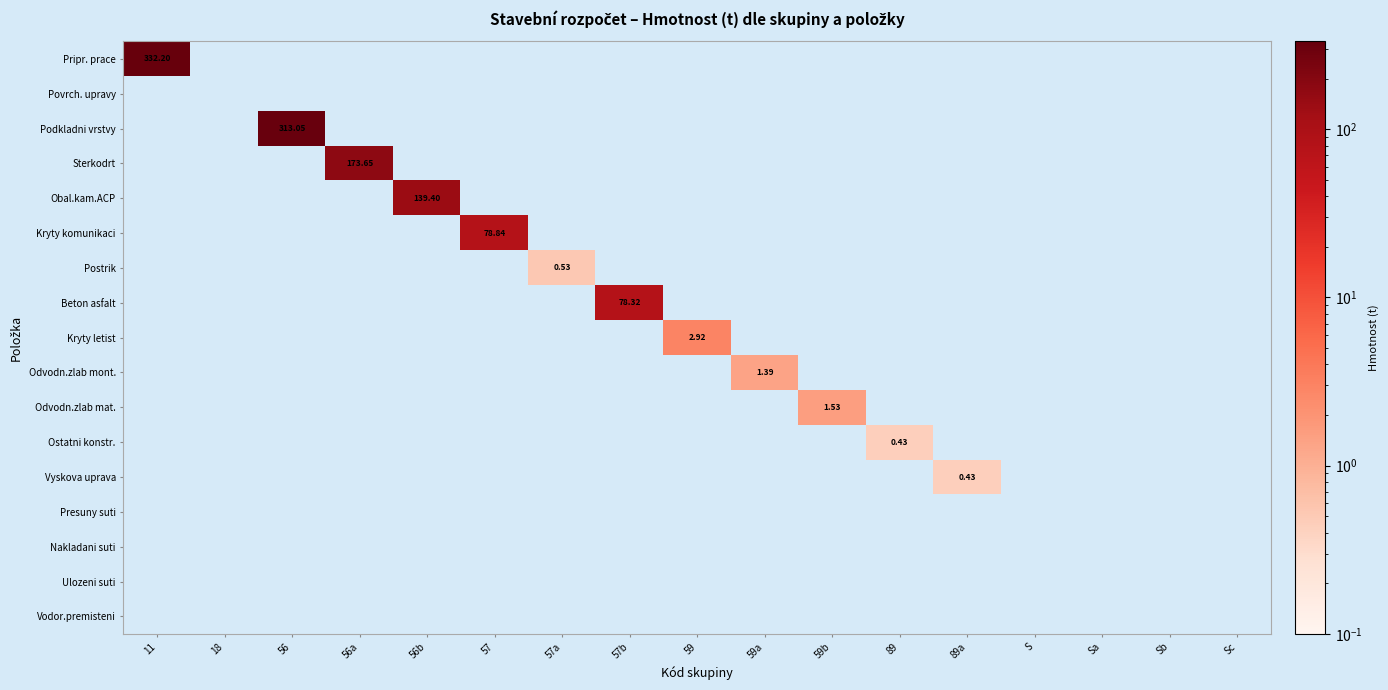

At which category is the sum across all series the highest?

11